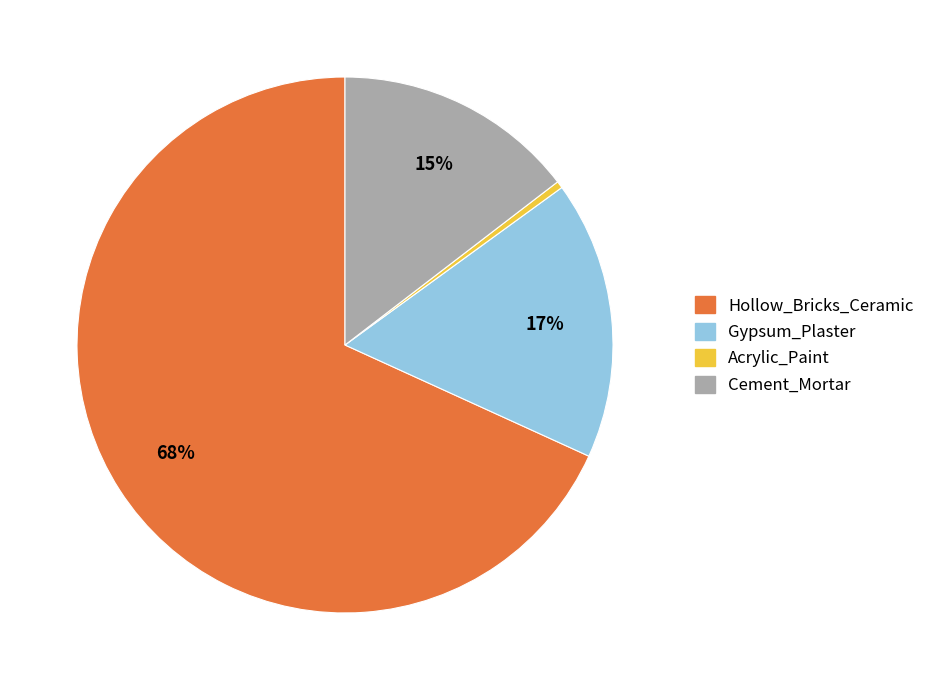

Does Gypsum_Plaster represent more than half of the total?

No